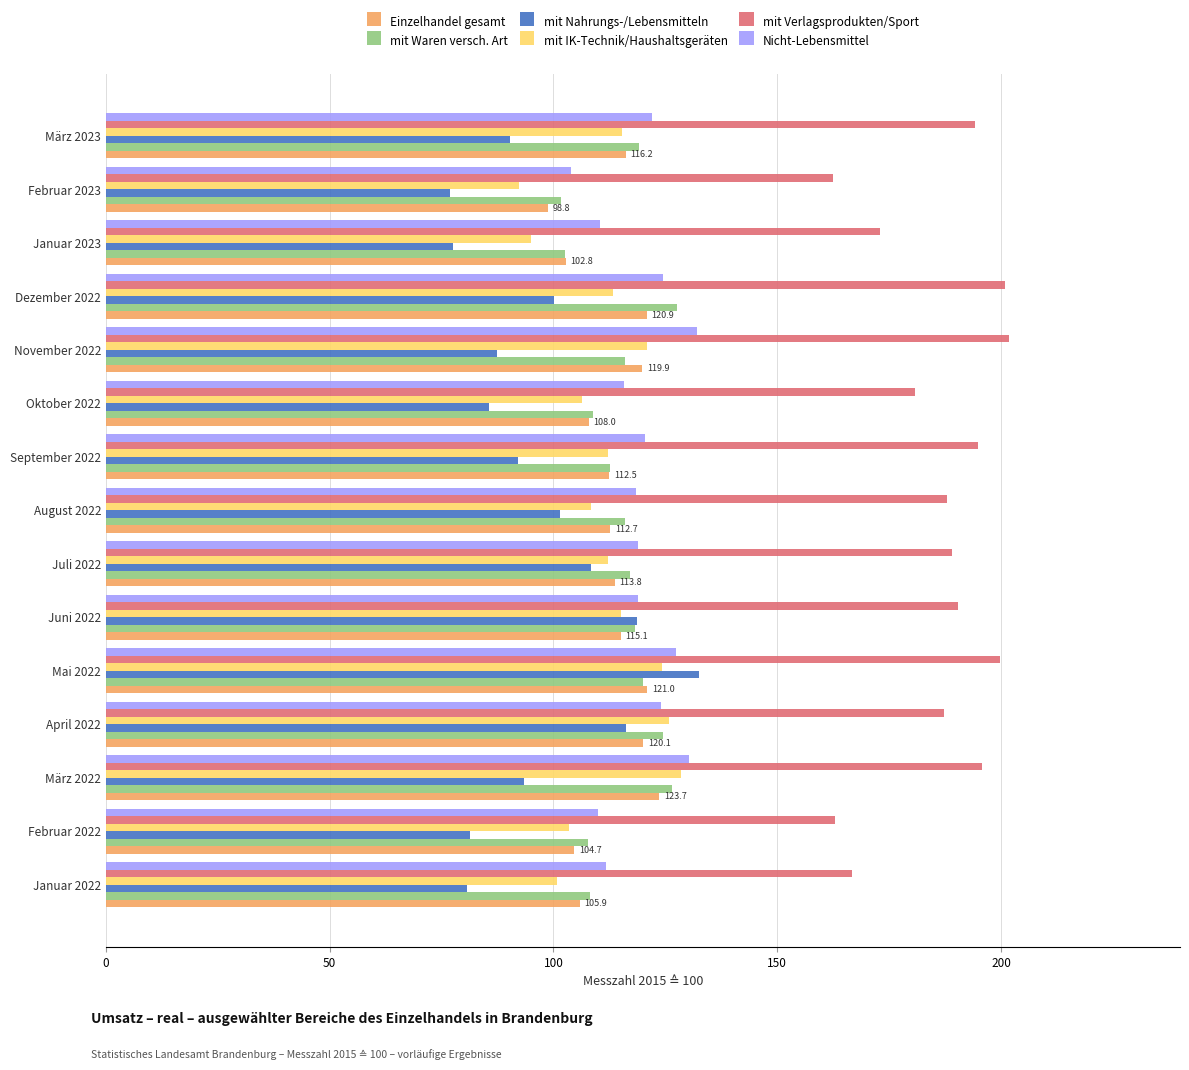

What is the difference between the second highest and minimum values in the mit IK-Technik/Haushaltsgeräten series?

33.6